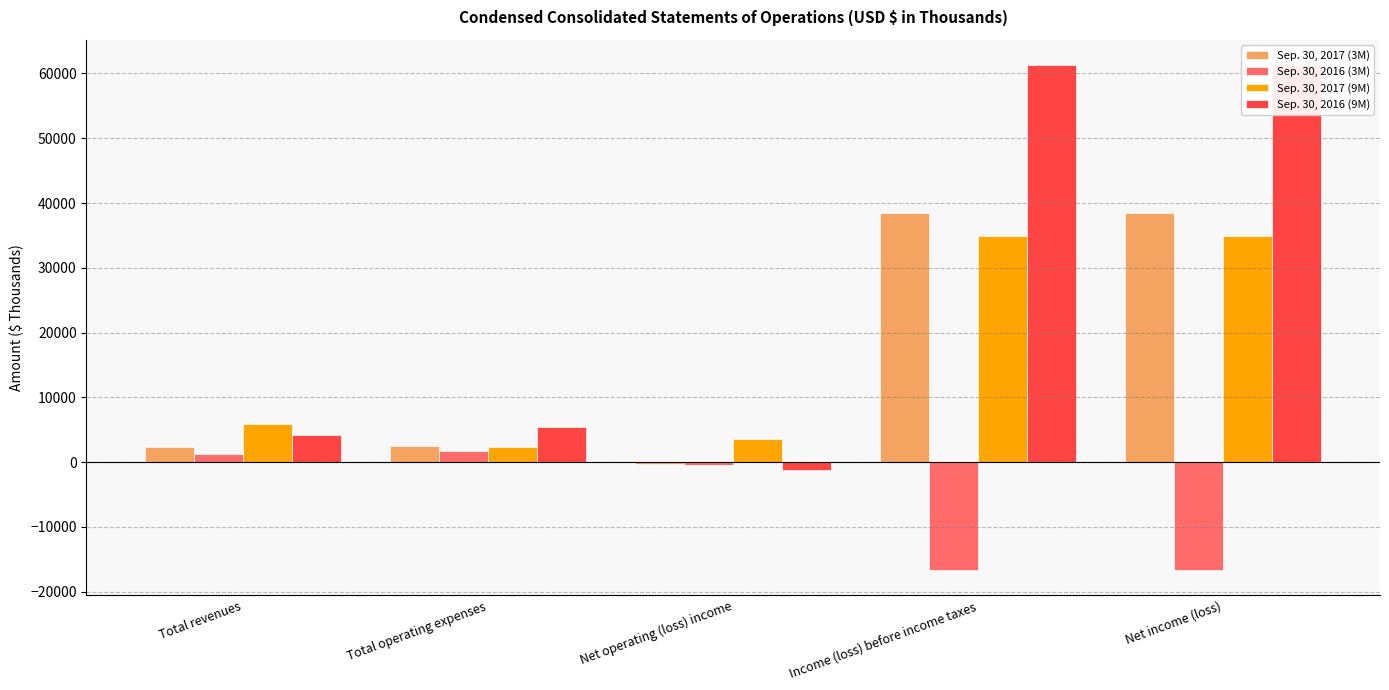

Rank the series at Income (loss) before income taxes from highest to lowest value.

Sep. 30, 2016 (9M), Sep. 30, 2017 (3M), Sep. 30, 2017 (9M), Sep. 30, 2016 (3M)